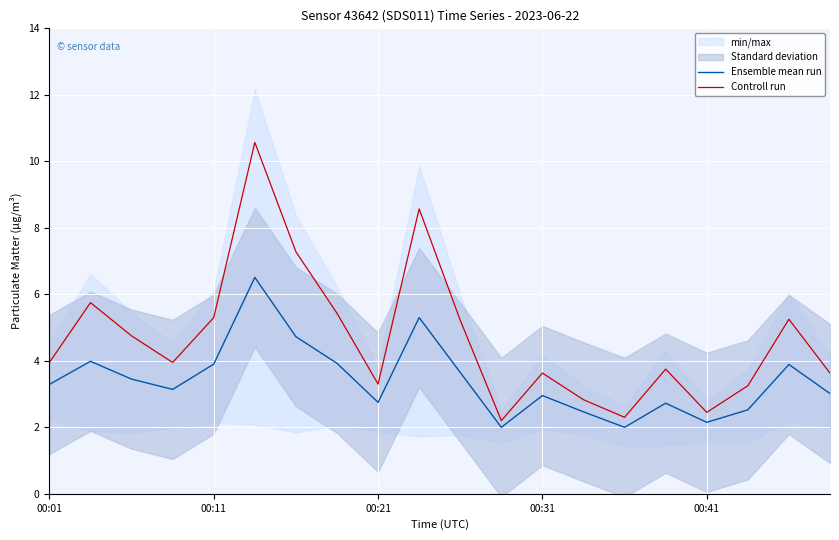

What is the total value across all series at 6?

12.0